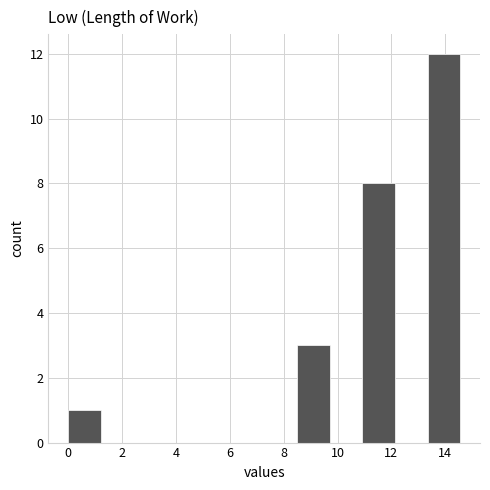

Reading left to right, transcribe this chart: for each bar, give the range it covers on the x-axis and its height. Neither the bar edges nor the heights are printed on the chart, so give them approximately, as read against the axes.

0.0 to 1.2: 1
1.2 to 2.4: 0
2.4 to 3.6: 0
3.6 to 4.8: 0
4.8 to 6.0: 0
6.0 to 7.2: 0
7.2 to 8.4: 0
8.4 to 9.8: 3
9.8 to 11.0: 0
11.0 to 12.2: 8
12.2 to 13.4: 0
13.4 to 14.6: 12